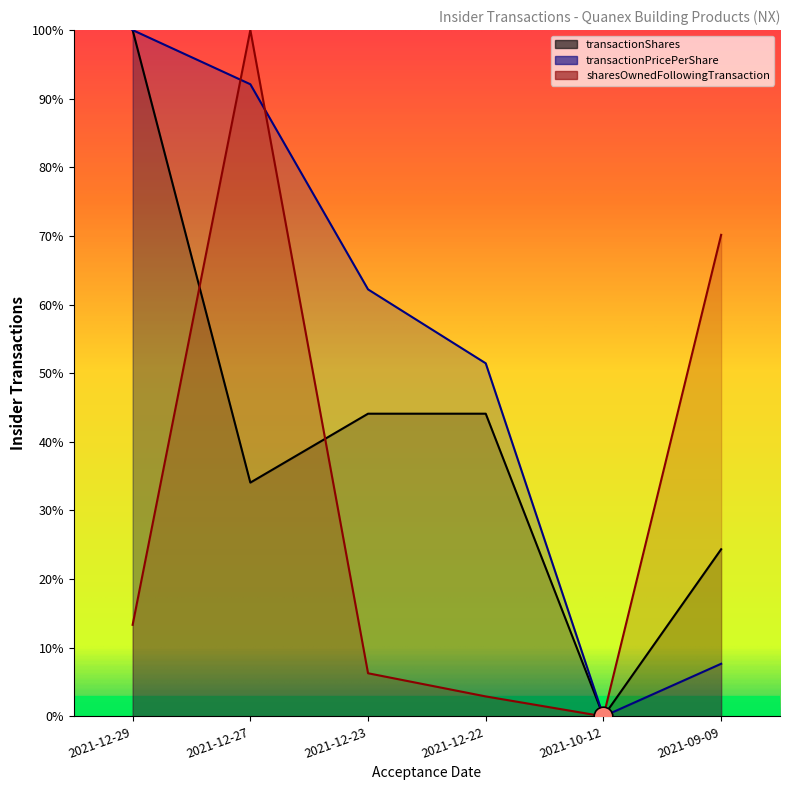

What are all the series names shown in the legend?

transactionShares, transactionPricePerShare, sharesOwnedFollowingTransaction